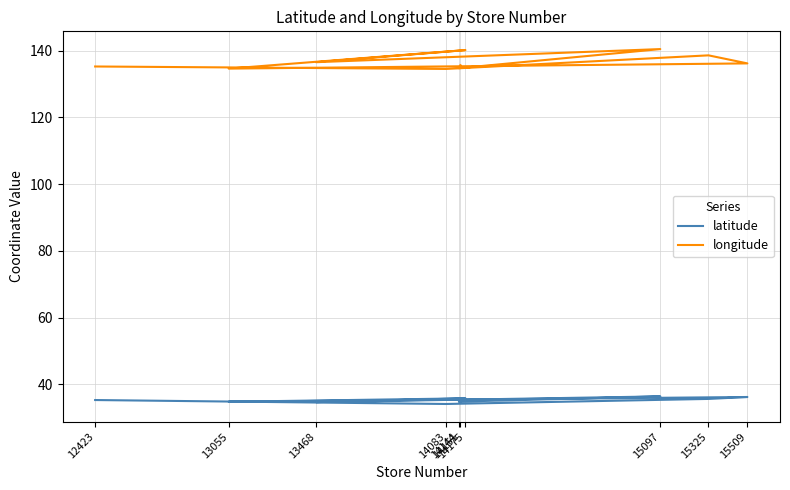

True or false: longitude has more than 2 interior local peaks.

True